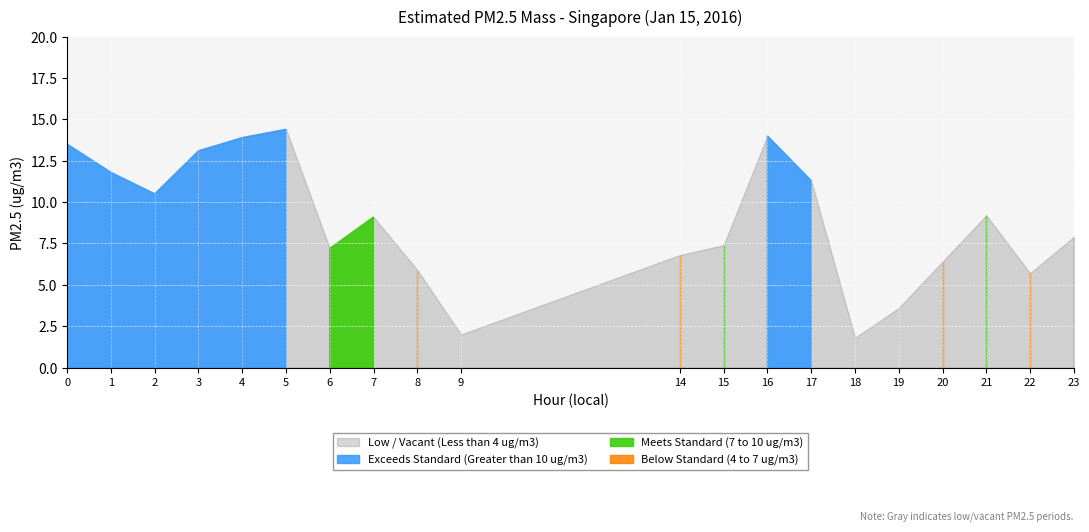

The value at 8 is 3.5. True or false?

False